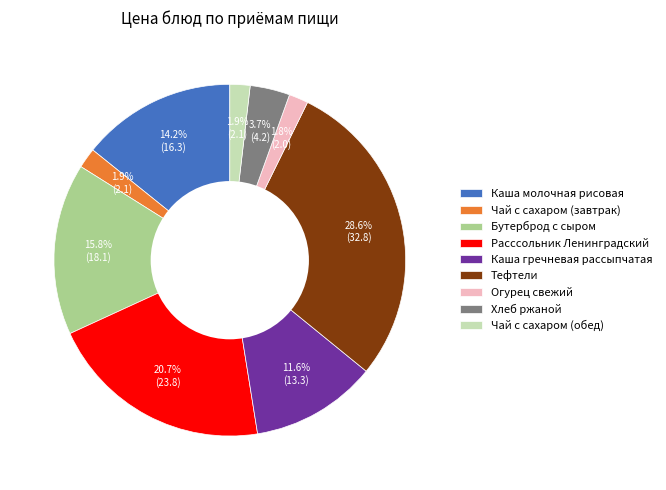

How many slices are in this pie chart?

9